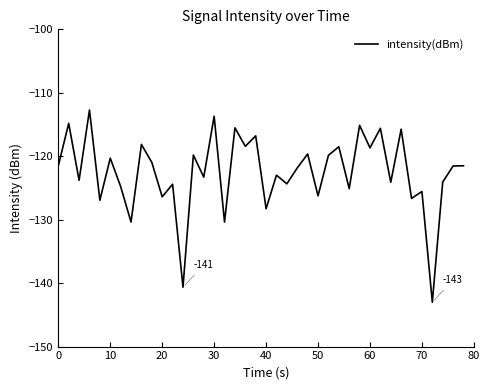

What is the greatest value displayed?

-112.7